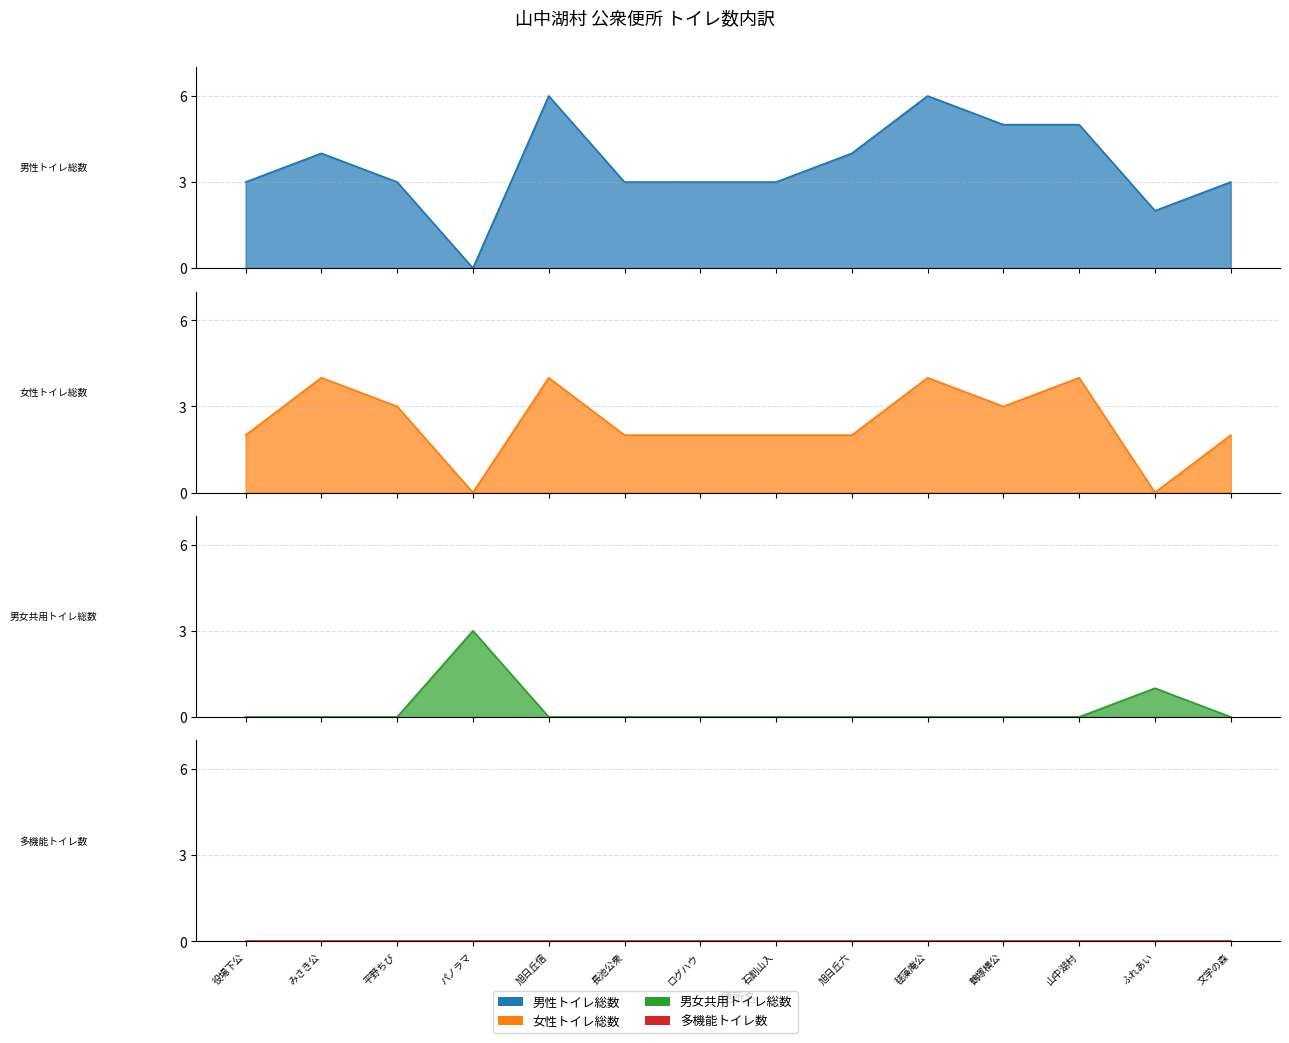

At how many categories does at least one series exceed 1?

14